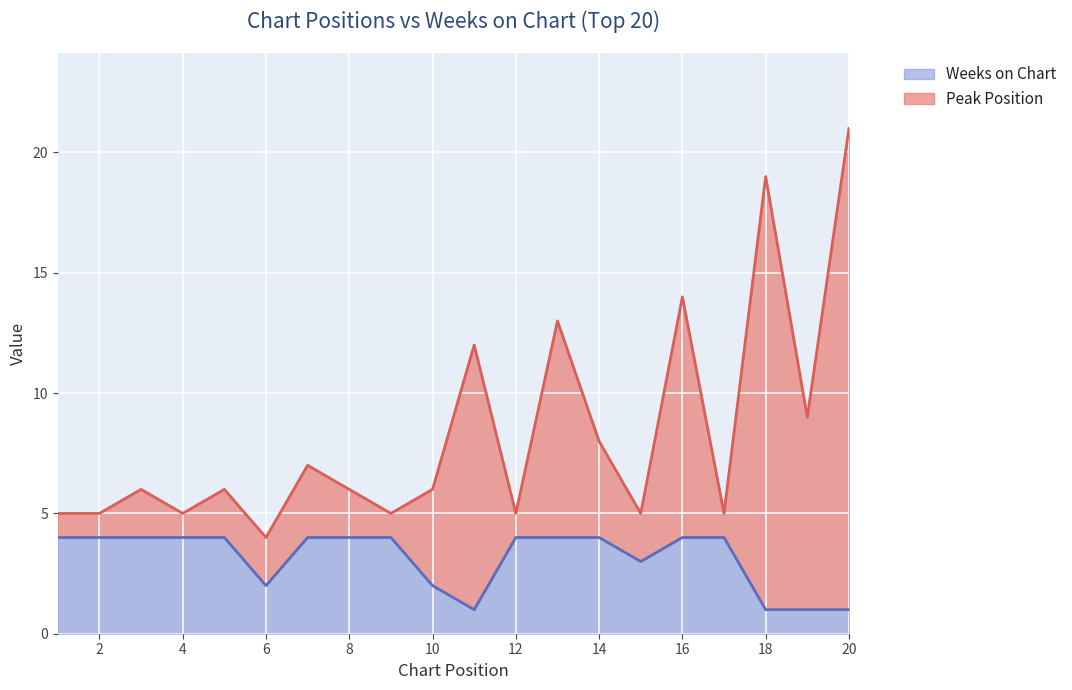

What is the difference between the second highest and minimum values in the Peak Position series?

15